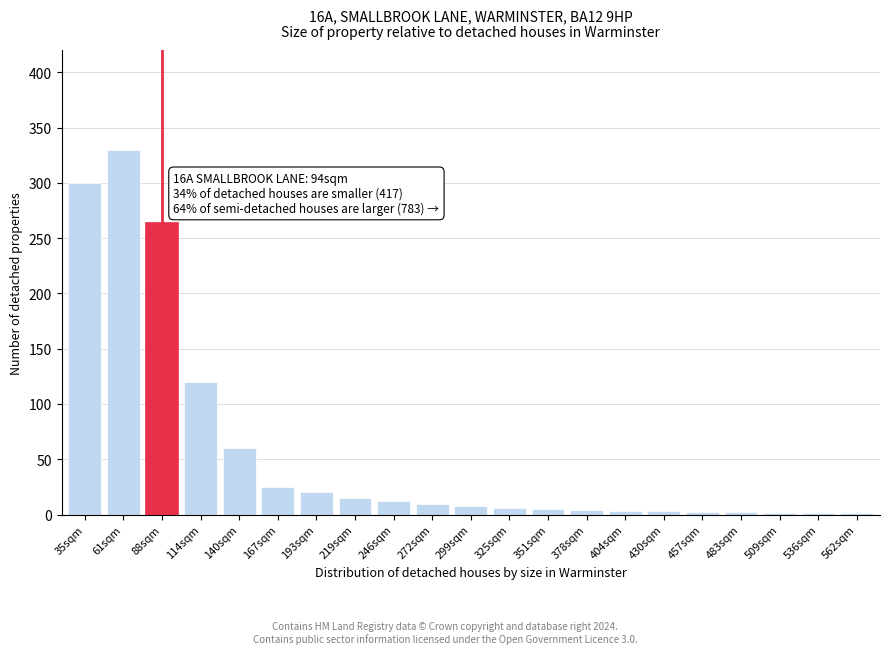

True or false: the data shows 60 at 140sqm.

True